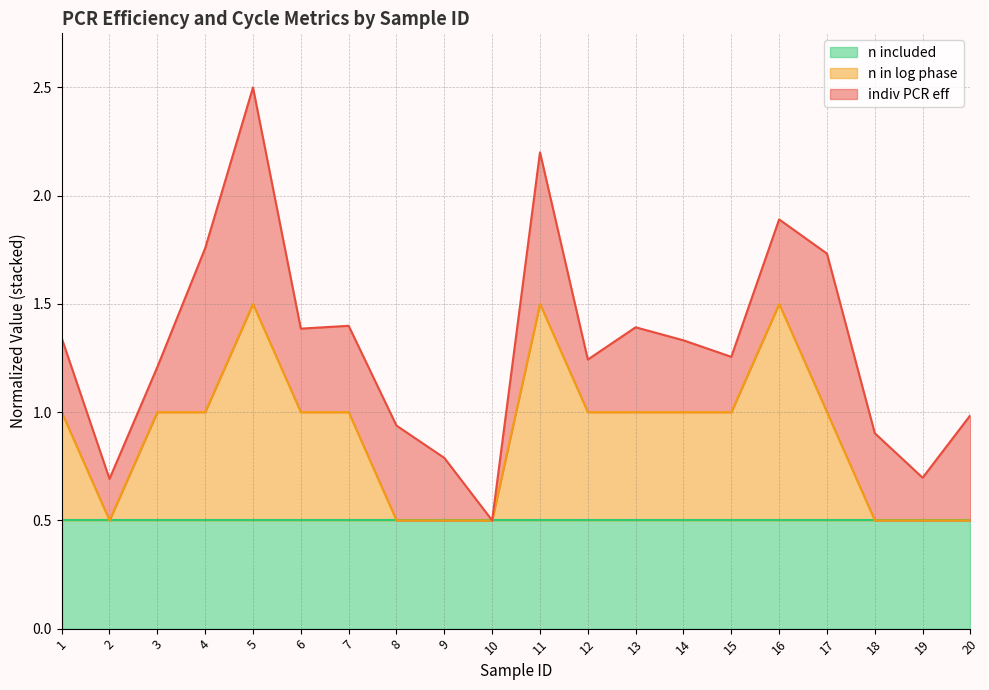

Between which two adjacent categories do n included and indiv PCR eff first intersect?

3 and 4